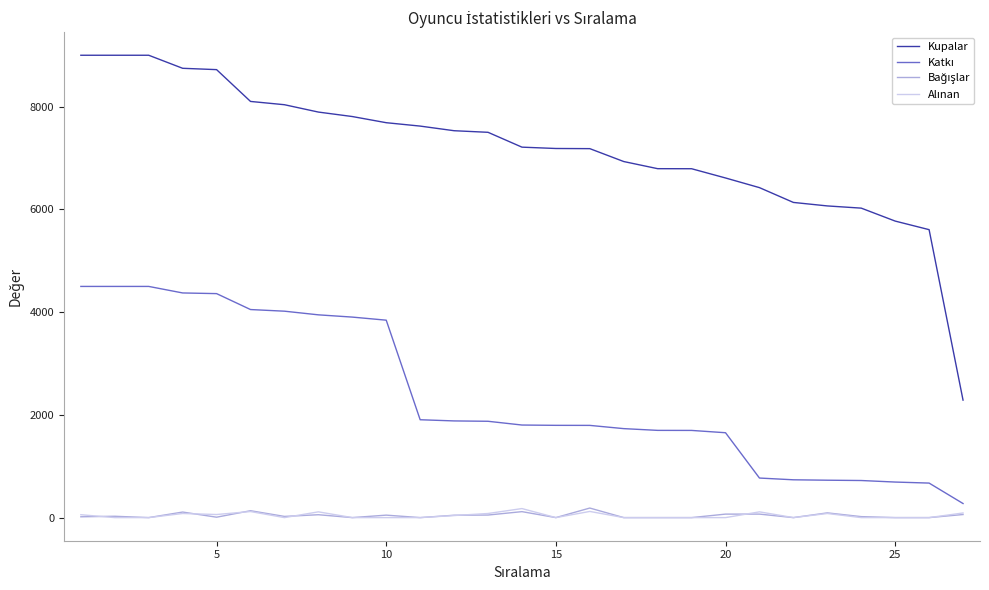

How many lines are shown in the chart?

4